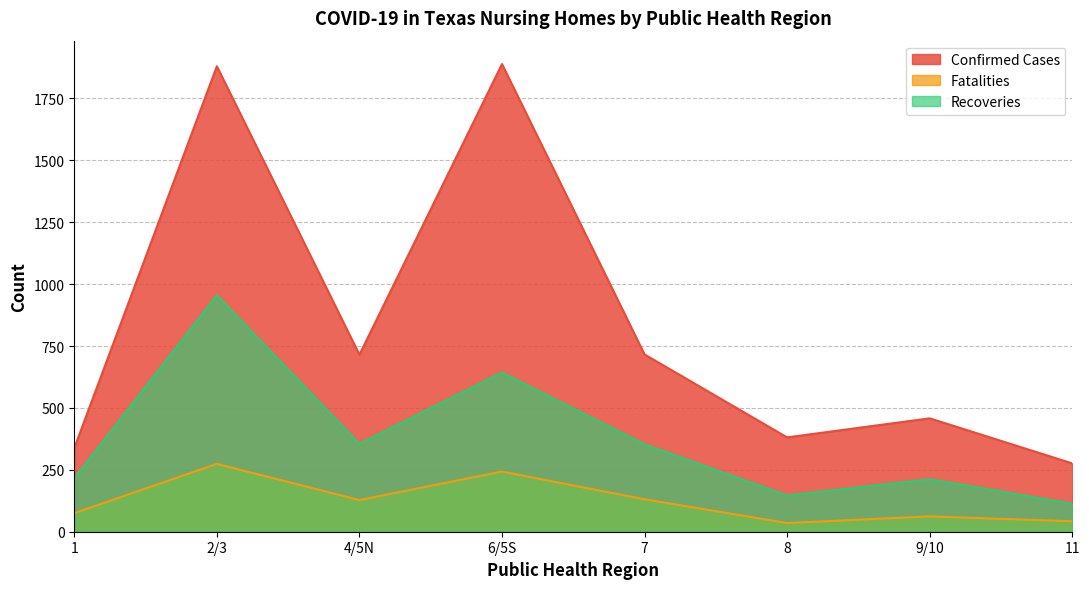

Which series changed the most between 2/3 and 8?

Confirmed Cases